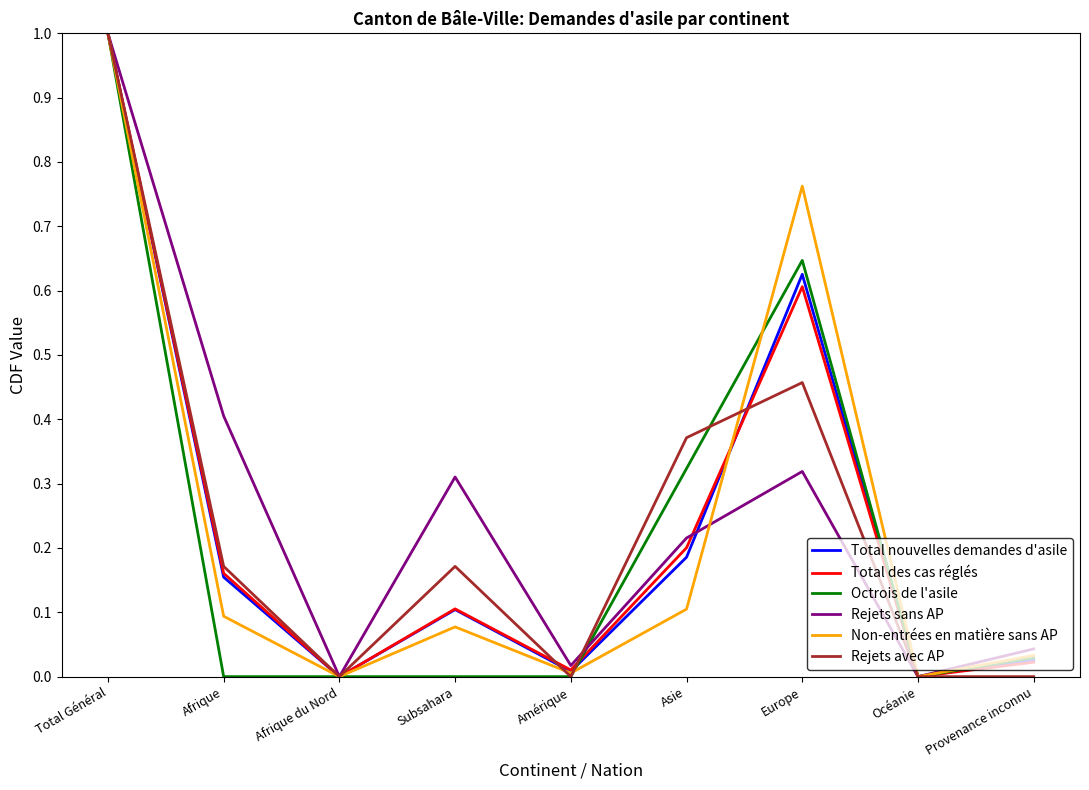

Is the value of Rejets avec AP at Europe greater than the value of Total nouvelles demandes d'asile at Europe?

No